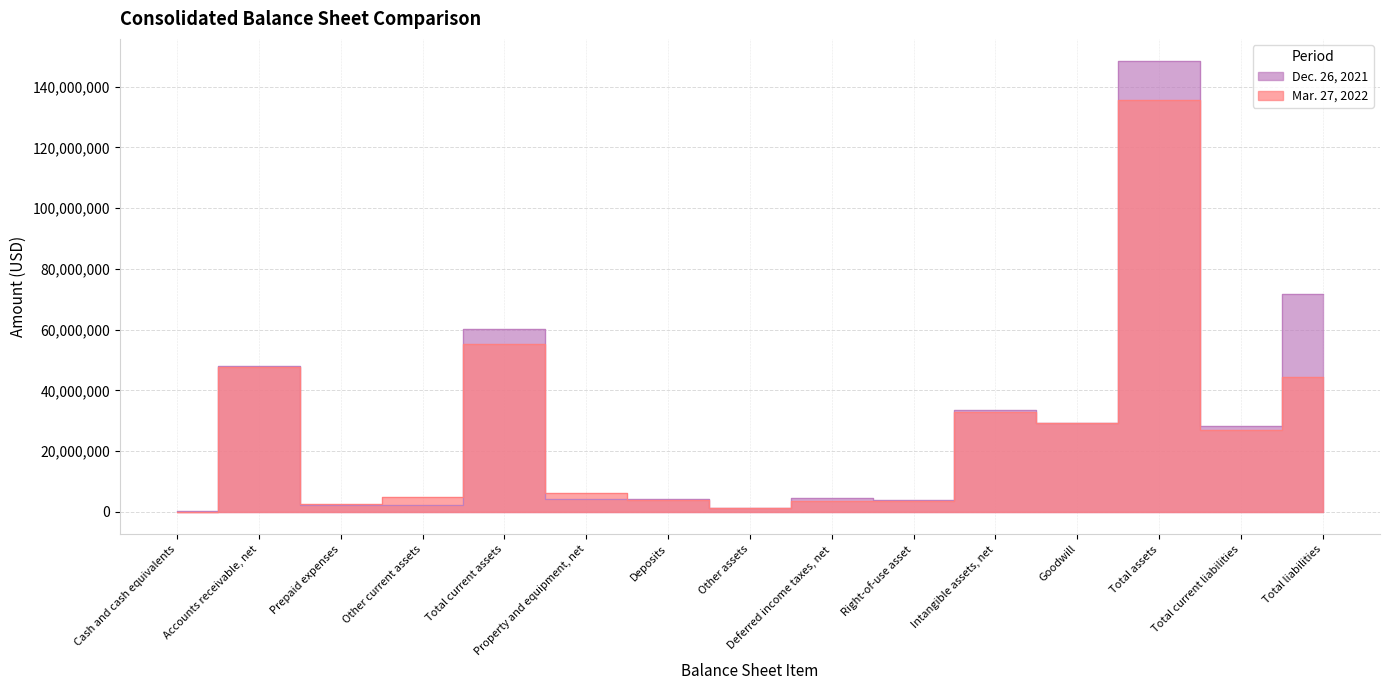

Is the value of Dec. 26, 2021 at Total current assets greater than the value of Mar. 27, 2022 at Total assets?

No